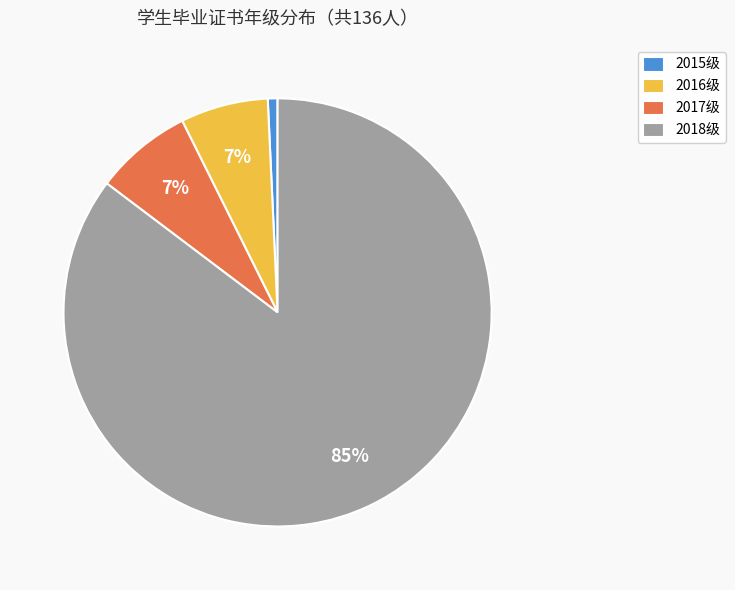

The 2016级 slice represents 7% of the pie. True or false?

True